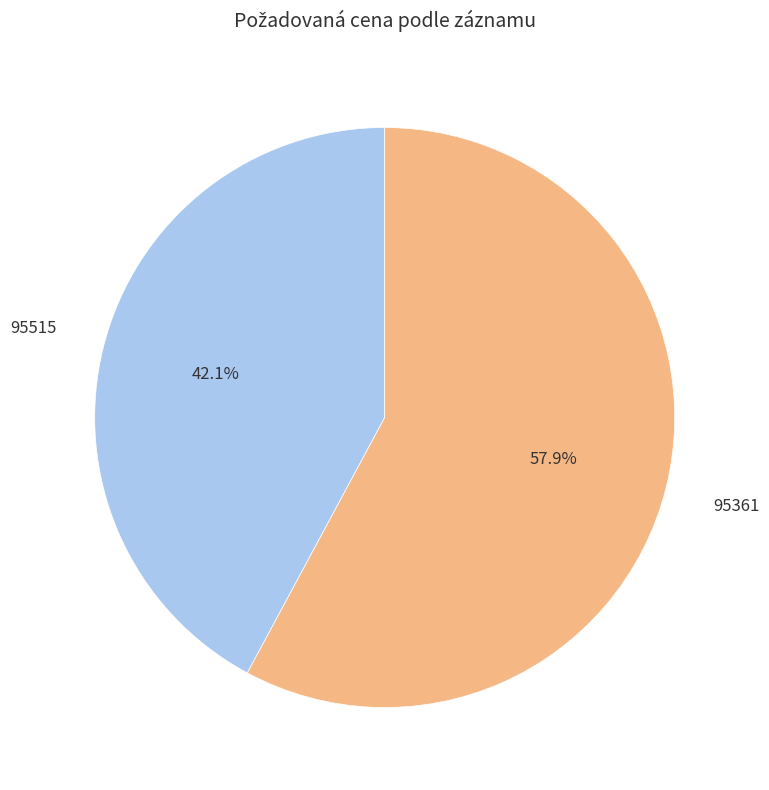

Is there any slice that represents more than half of the pie?

Yes